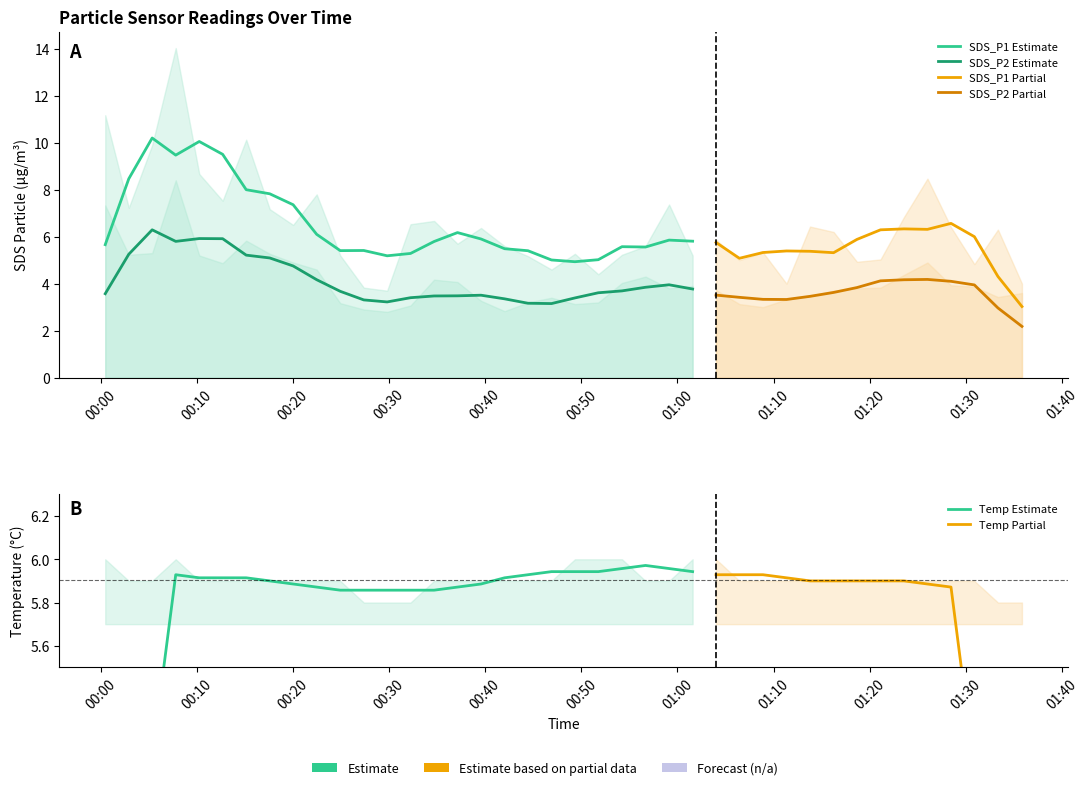

What is the difference between the Temp values at 18 and 39?

0.1